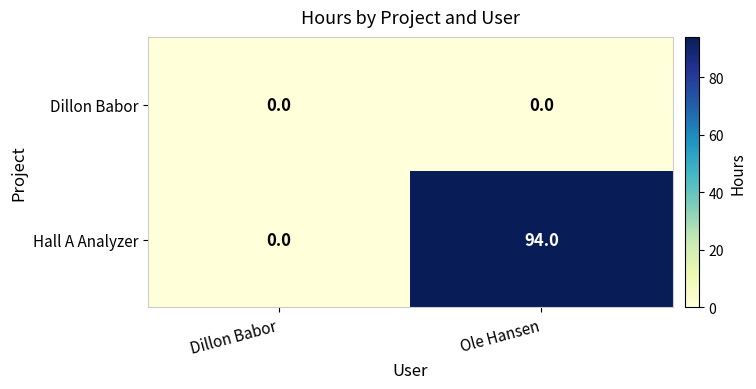

Reading left to right, list all the values displayed in this chart.

Dillon Babor: 0	0
Hall A Analyzer: 0	94